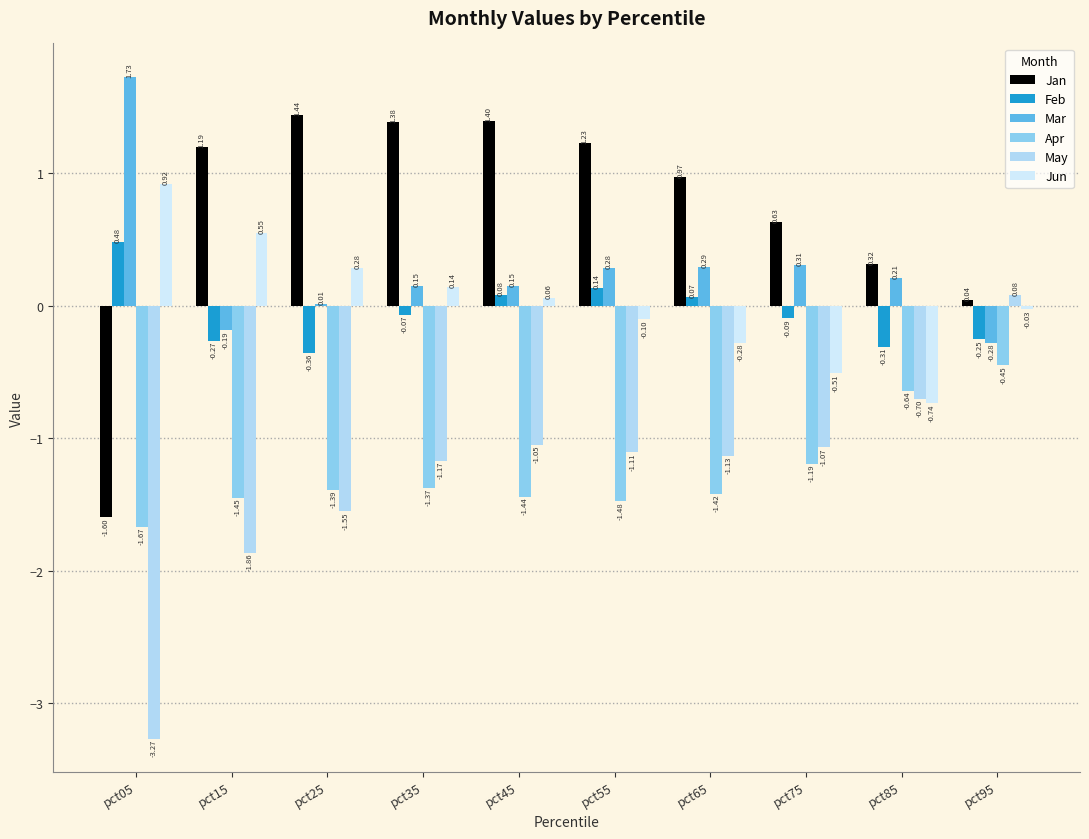

Which label corresponds to the largest value in the chart?

pct05